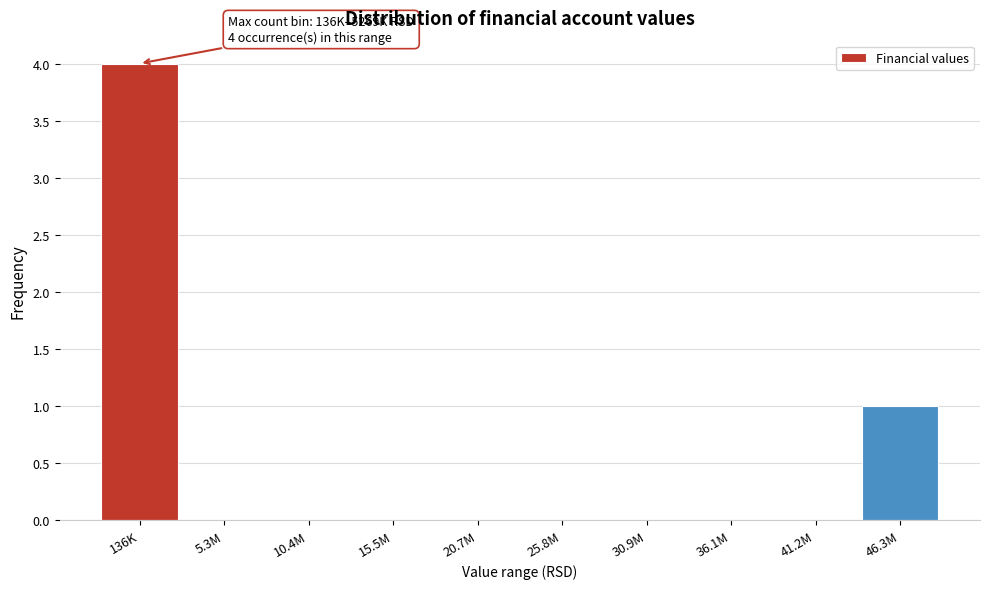

Reading left to right, extract all data points from this chart.

136K=4	5.3M=0	10.4M=0	15.5M=0	20.7M=0	25.8M=0	30.9M=0	36.1M=0	41.2M=0	46.3M=1